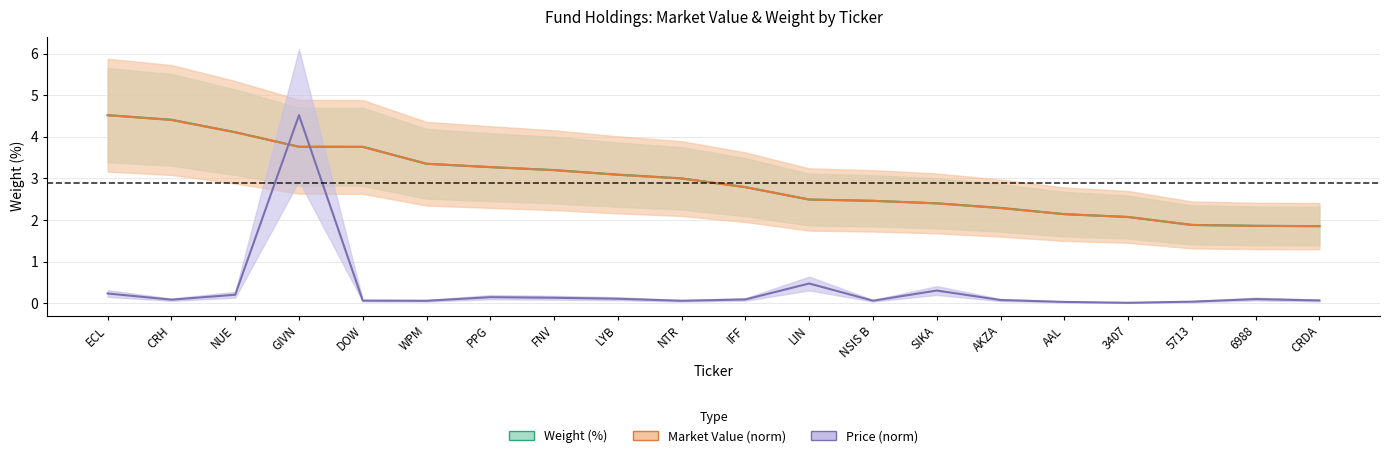

Which series has the largest range (max minus min)?

price